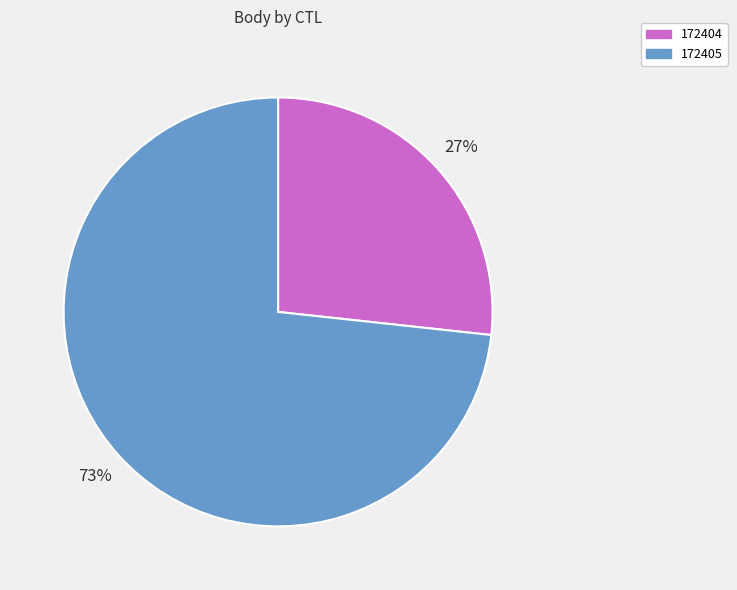

How many segments does this pie chart have?

2